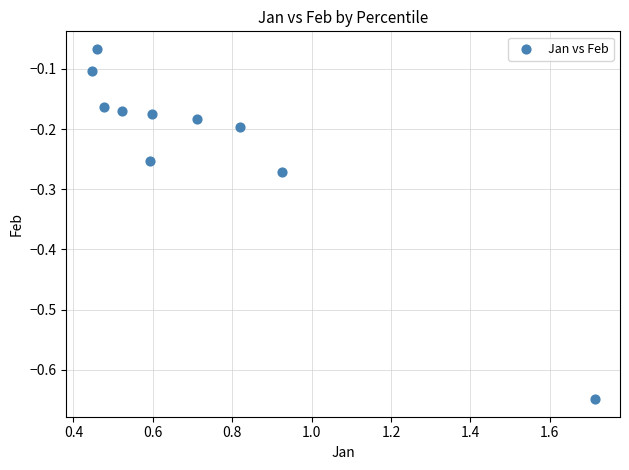

What is the range of X values (max minus min)?

1.3